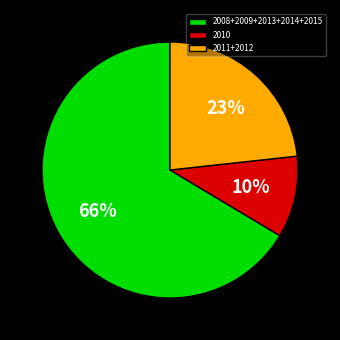

What is the smallest slice in the pie chart?

2010